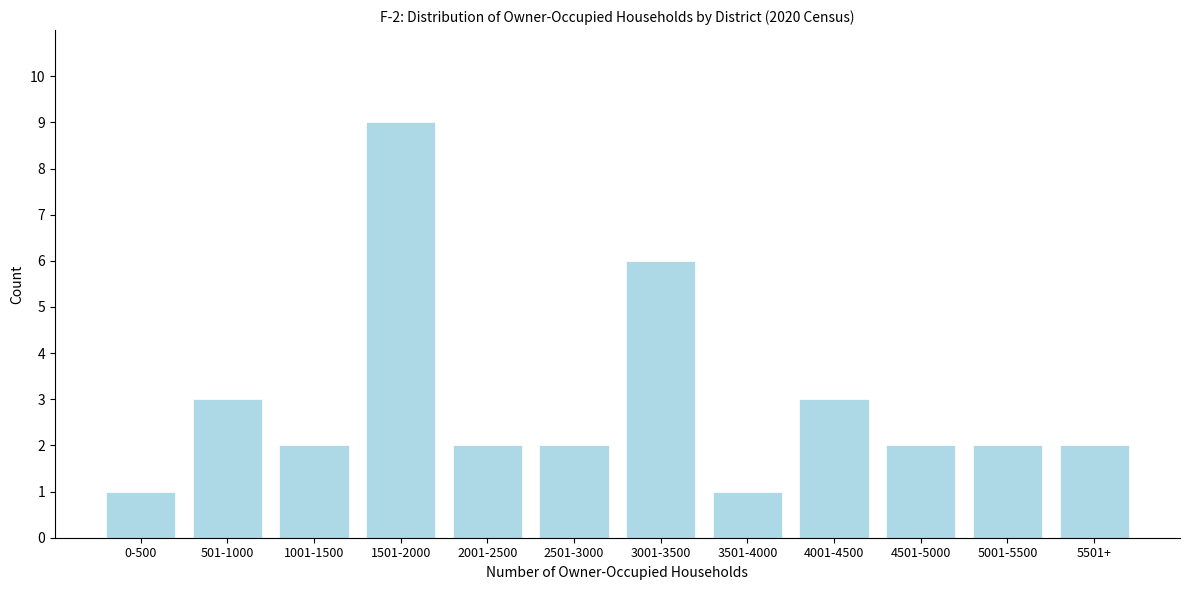

Reading left to right, transcribe all the data shown in this chart.

1	3	2	9	2	2	6	1	3	2	2	2